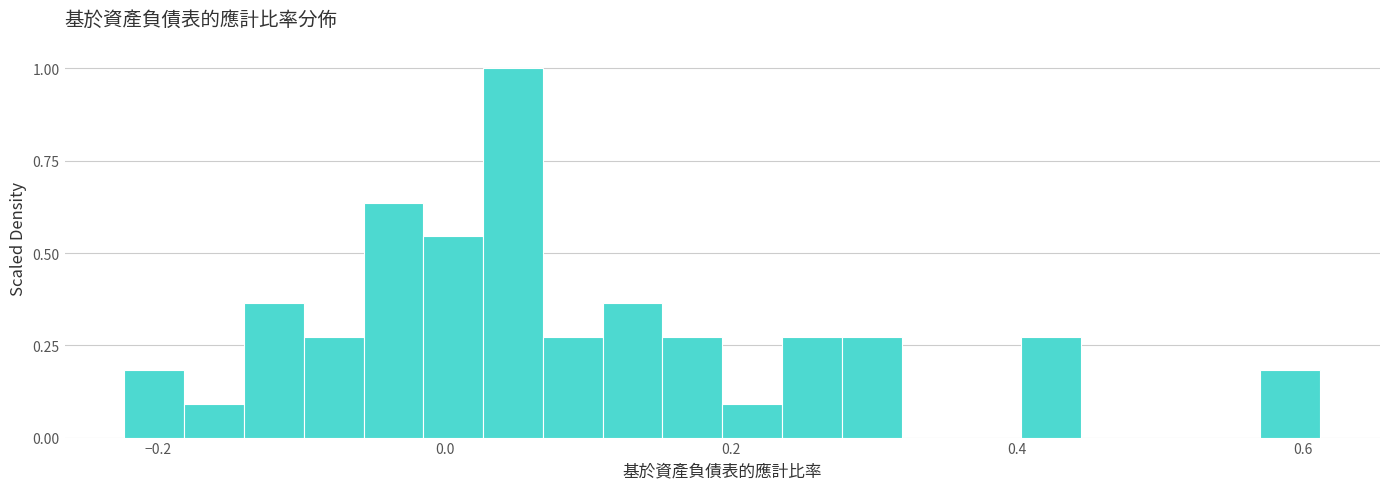

Read against the x-axis, roughly where is the centre of the tallest bar?

0.04